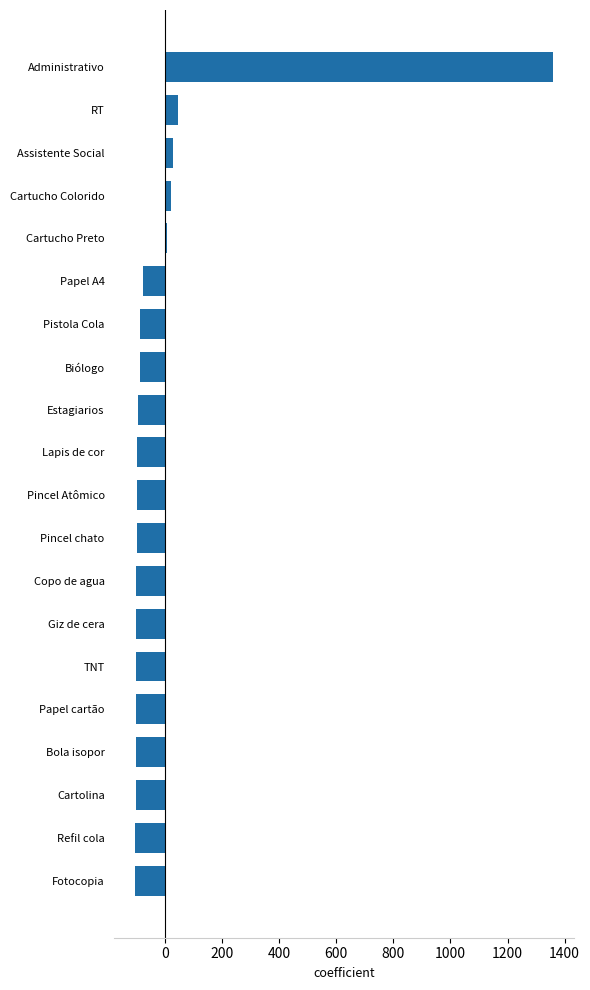

Is it true that the value at Giz de cera is -101.4?

True